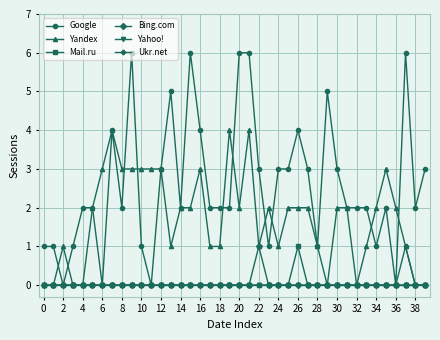

What is the value of the Bing.com point at the 23rd from the left?

1